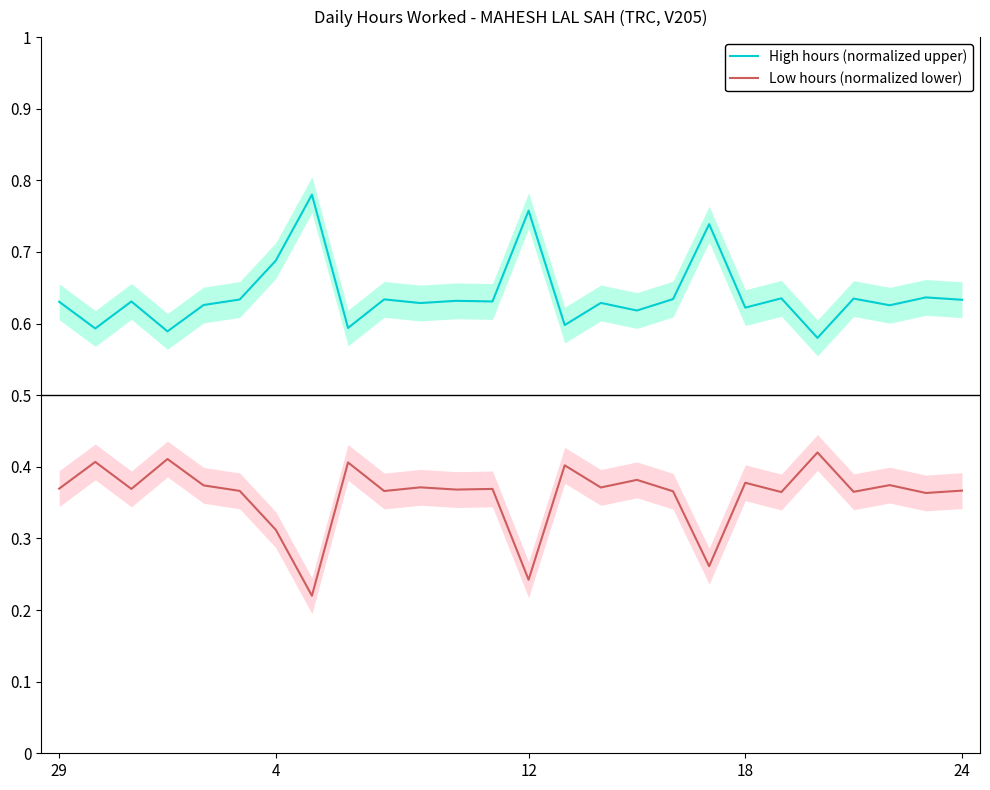

At which category is the sum across all series the highest?

29